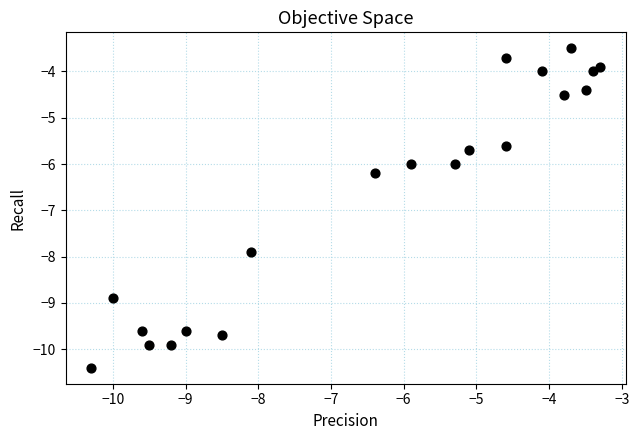

What is the range of Y values (max minus min)?

6.9